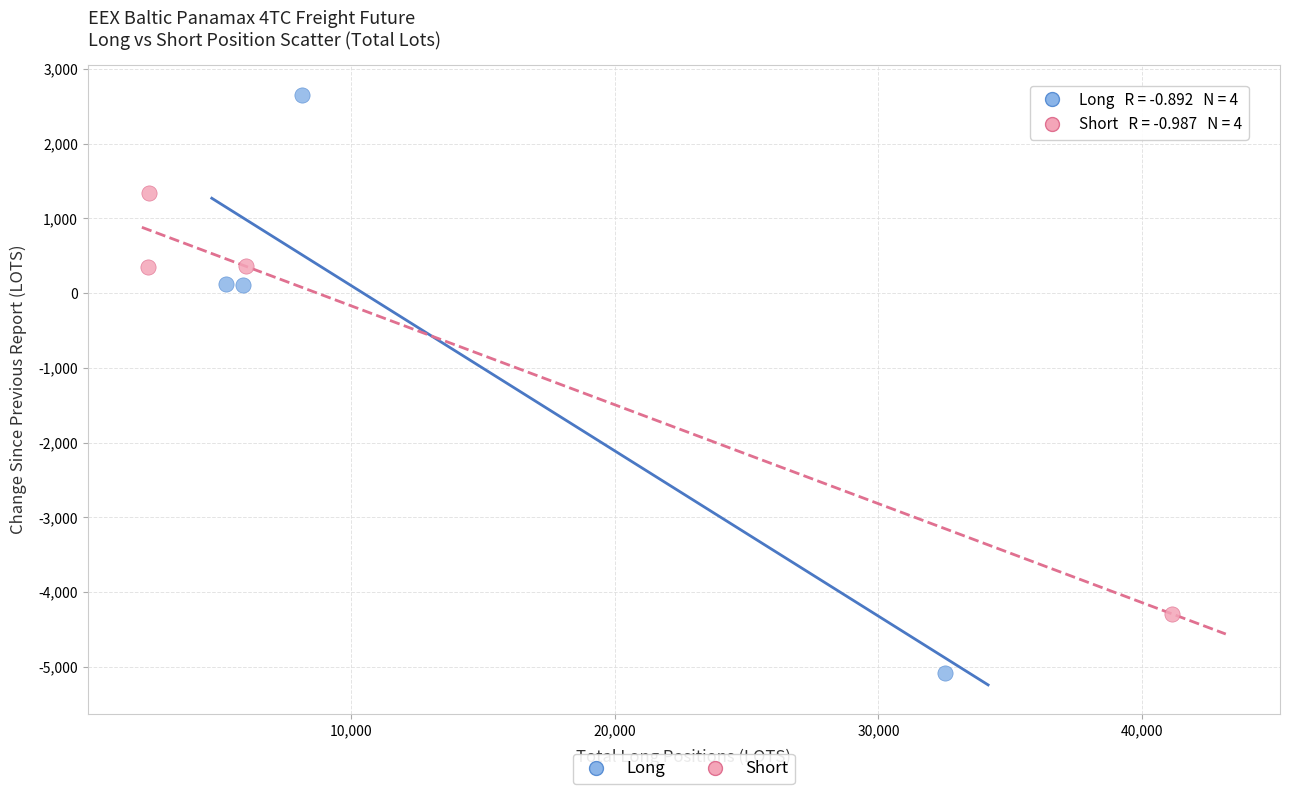

What are all the series names shown in the legend?

Long, Short